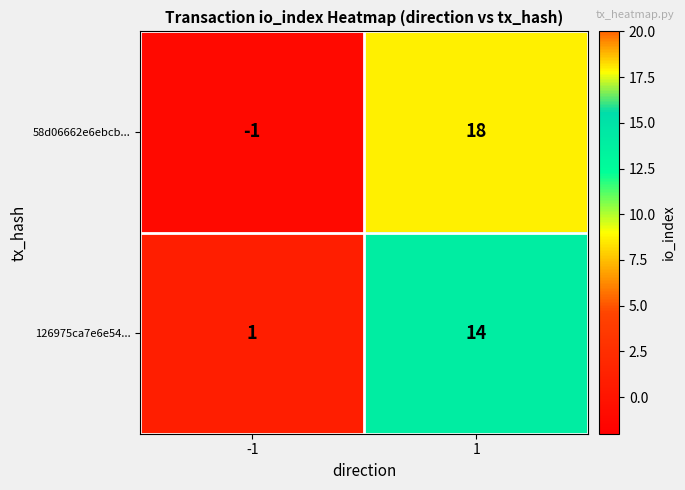

Is it true that 126975ca7e6e54... equals 2 at -1?

False